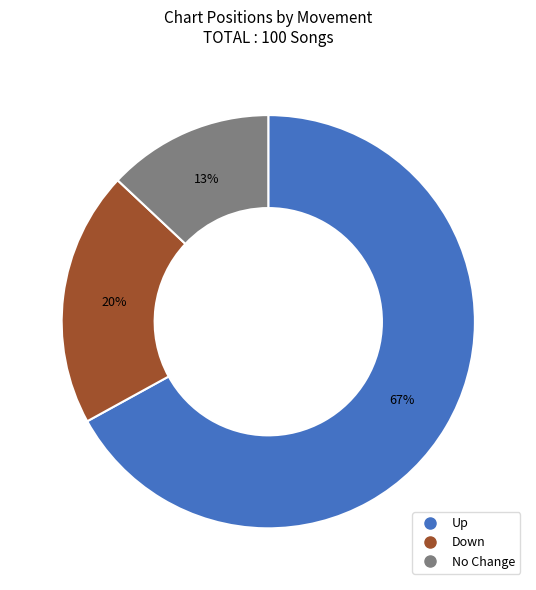

Is there any slice that represents more than half of the pie?

Yes